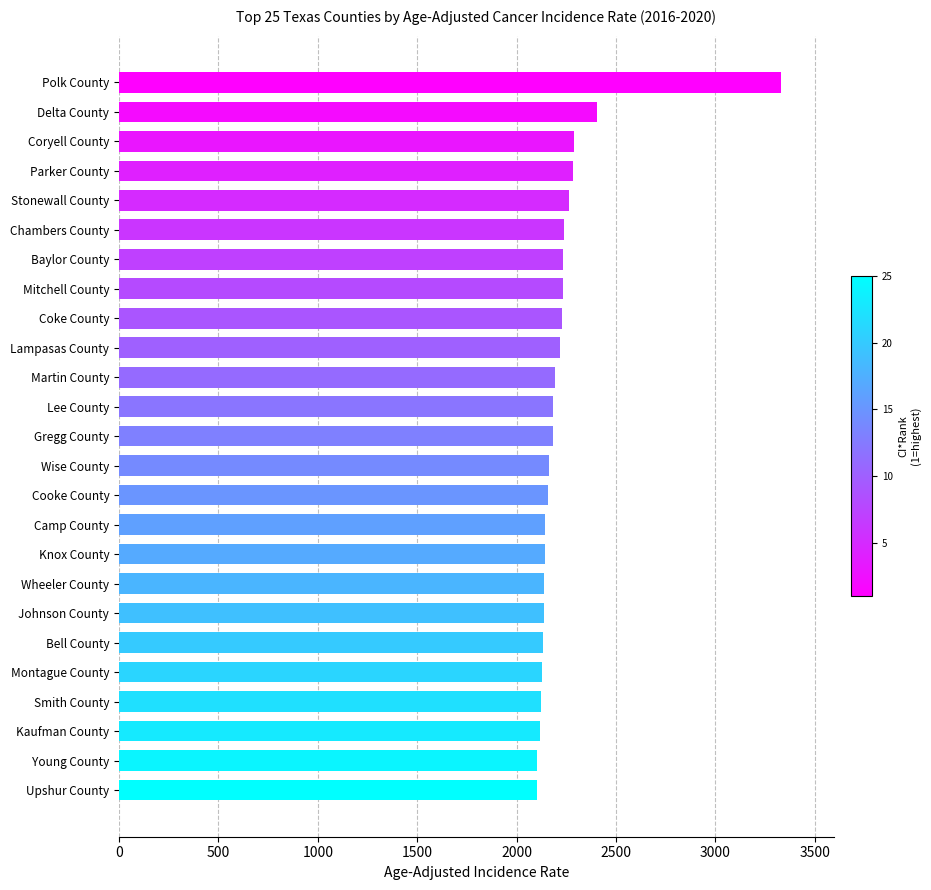

What value does the data have at Wise County?

2164.4